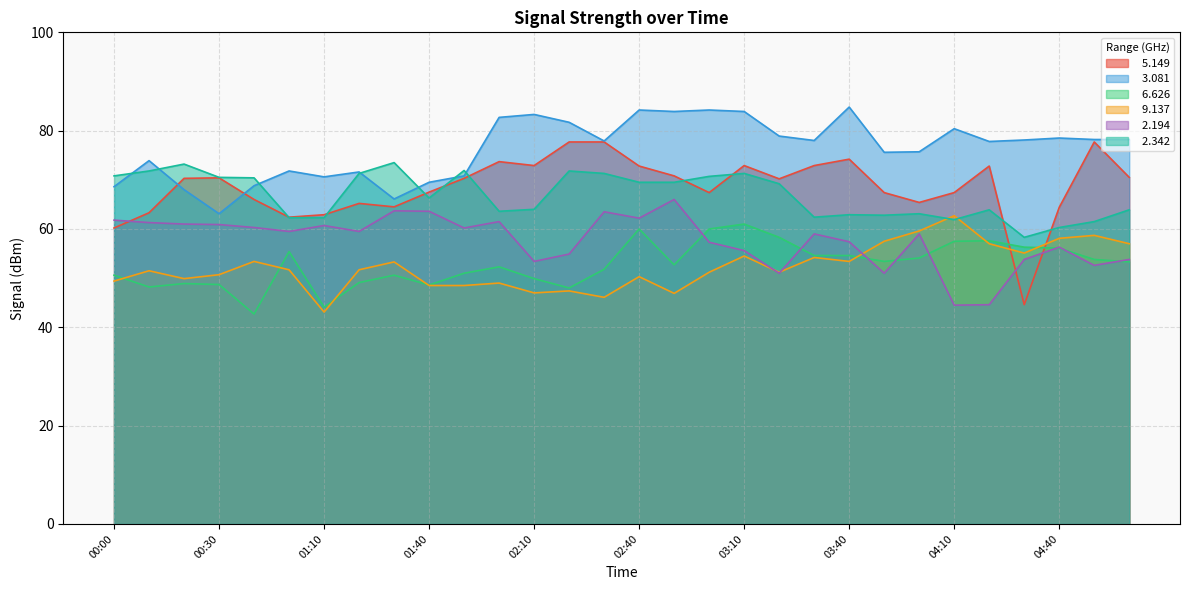

True or false:   6.626 has more than 0 interior local peaks.

True